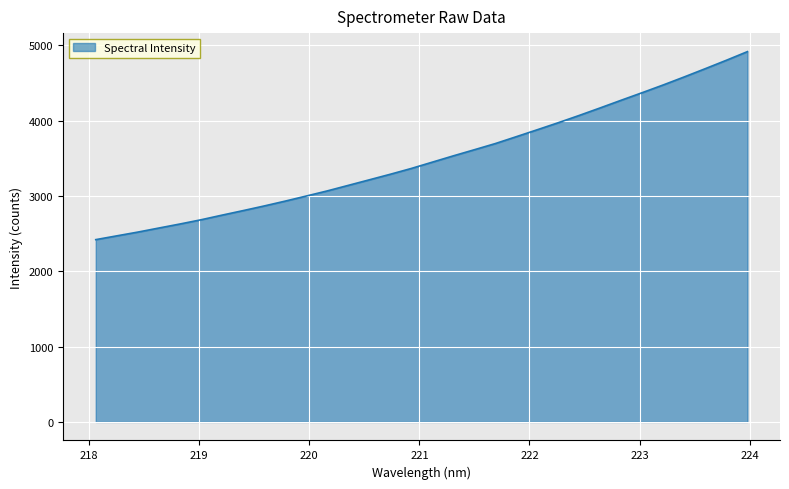

Count the number of data series in this chart.

1